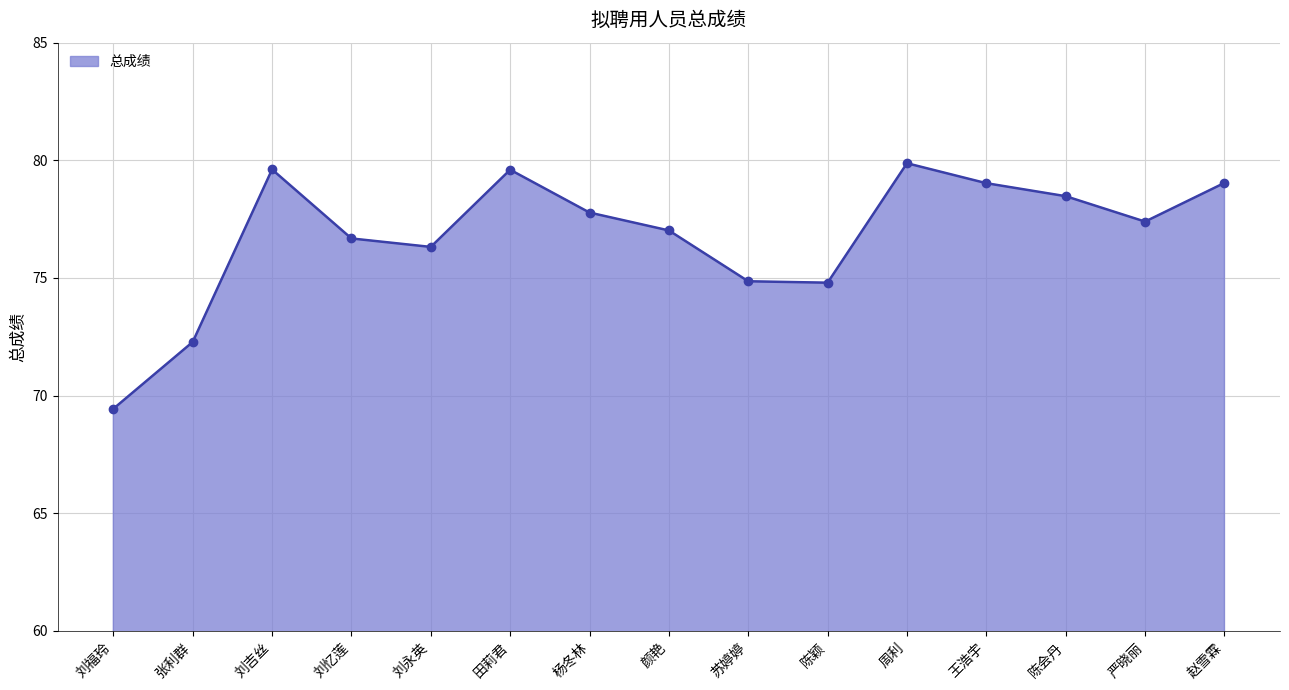

What is the average value?

76.8